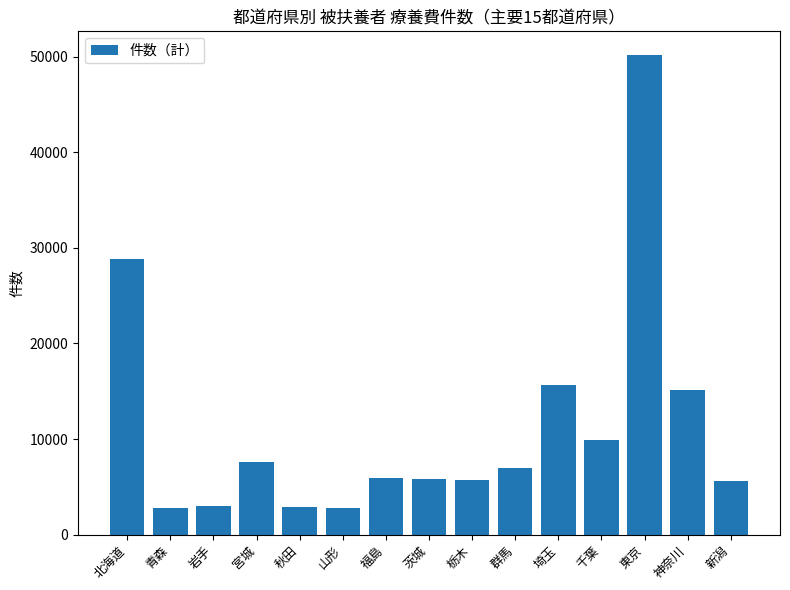

What is the difference between the second highest and minimum values?

26044